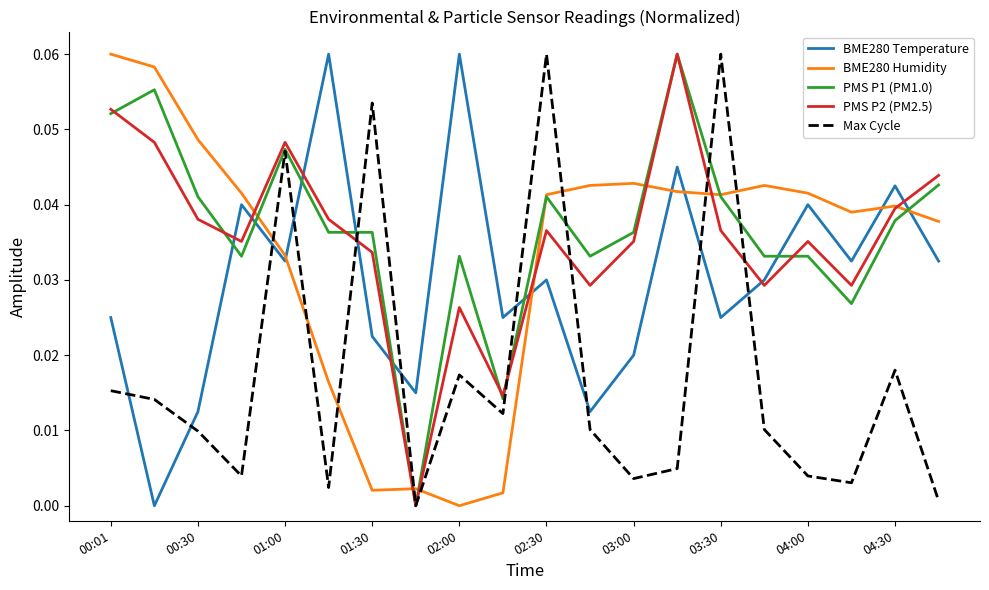

Does the chart display data point markers on the line(s)?

No